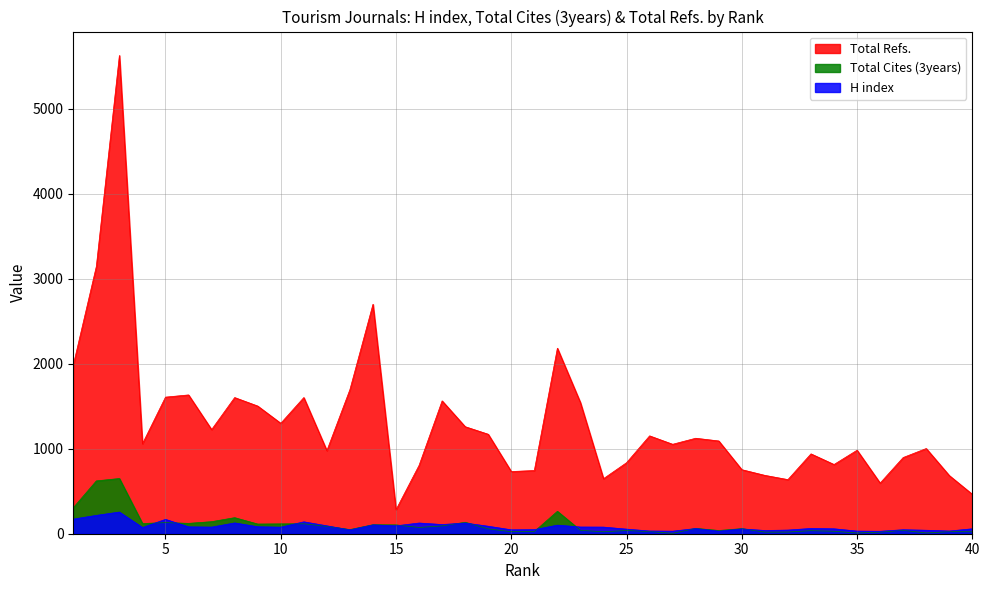

Where is the first local minimum for Total Cites (3years)?

4